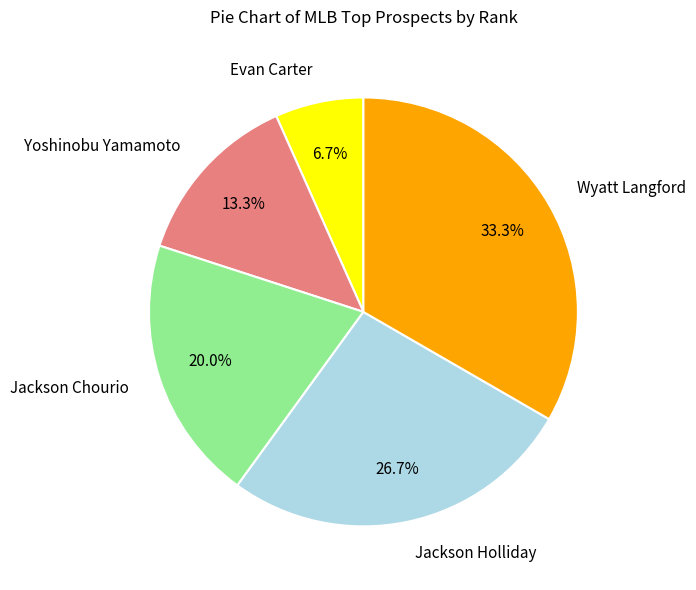

Approximately how many times larger is the value at Jackson Chourio compared to Yoshinobu Yamamoto?

1.5